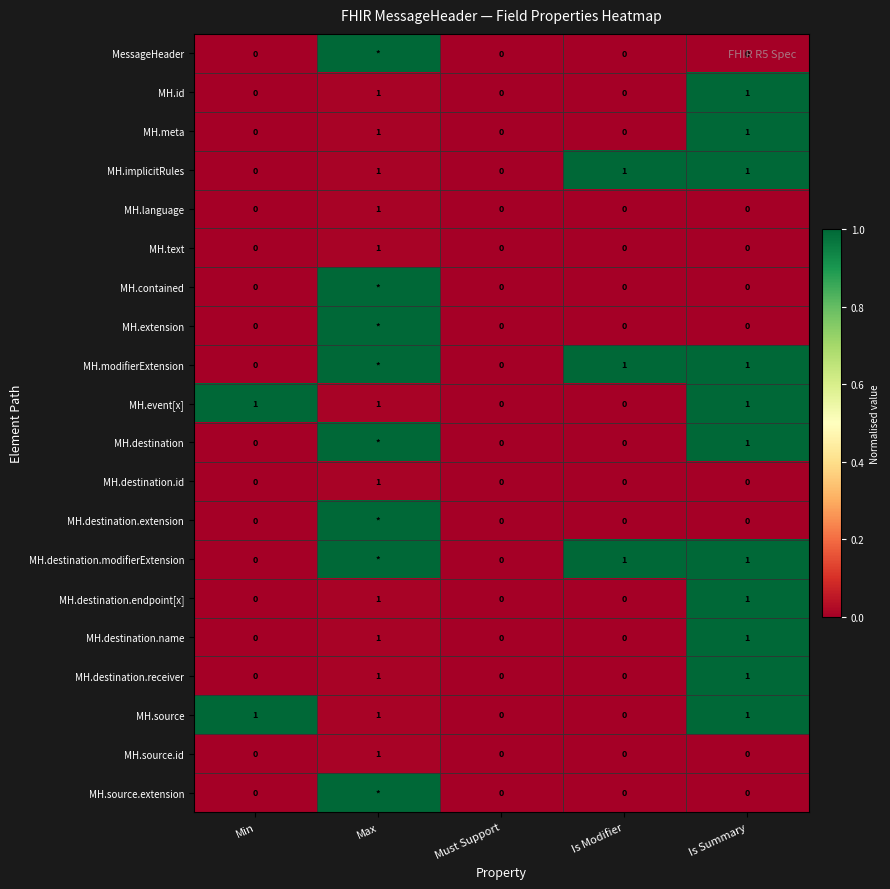

Is it true that MH.destination.receiver equals 2 at Max?

False